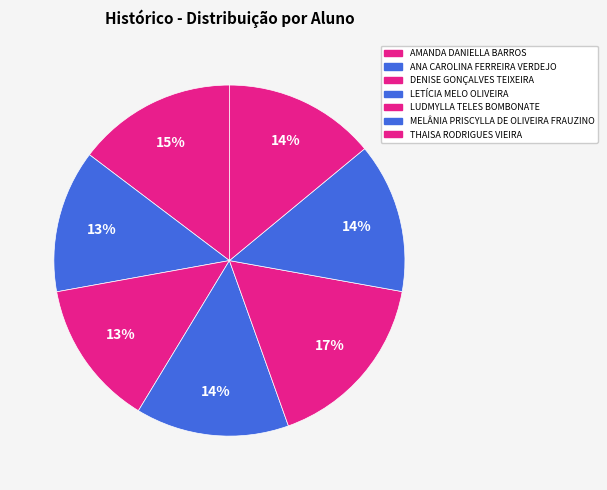

Combined, do THAISA RODRIGUES VIEIRA and AMANDA DANIELLA BARROS account for over 50%?

No